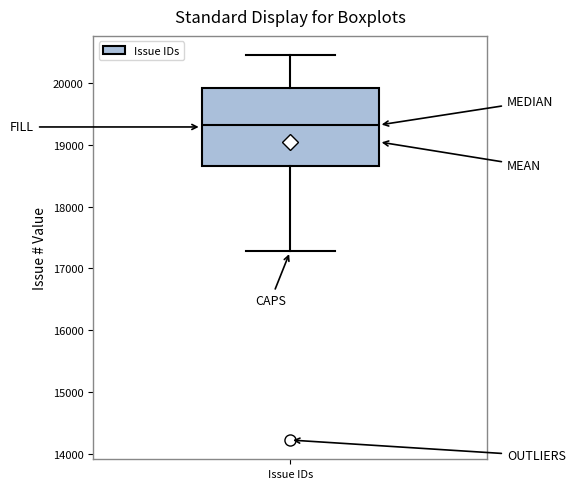

Where does the lower whisker of the box for Issue IDs end on the y-axis? The values are not printed on the chart, so give them approximately, as read against the axis.

17300